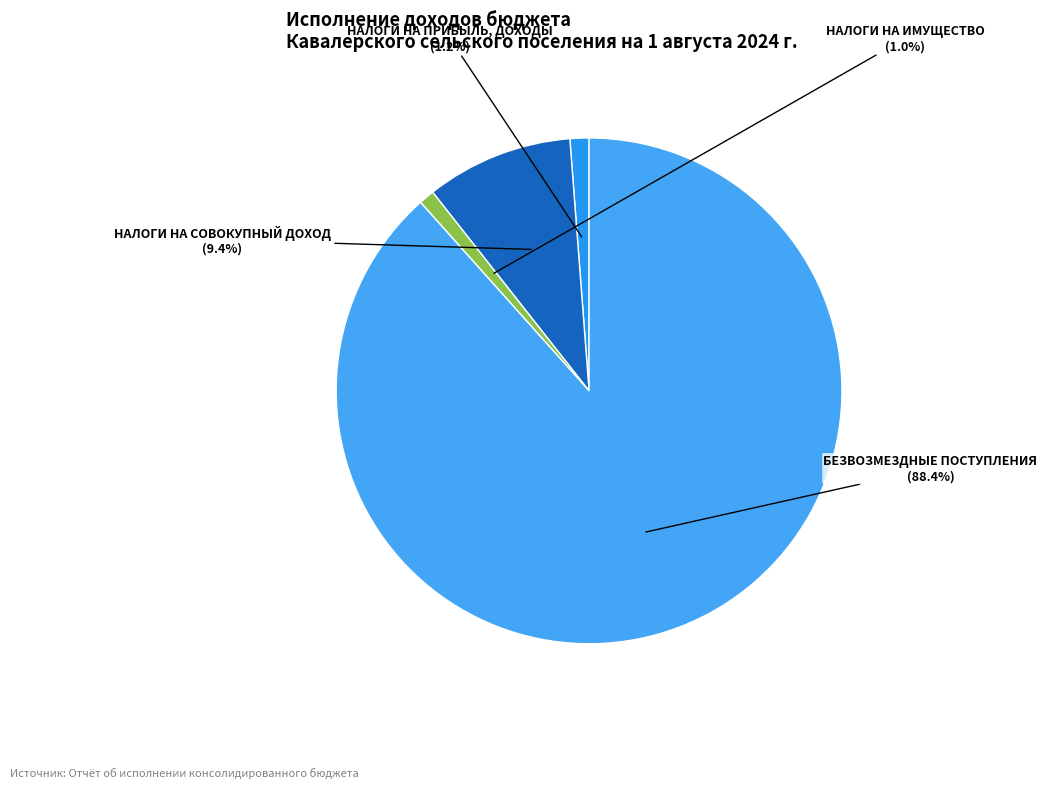

Between НАЛОГИ НА ИМУЩЕСТВО and БЕЗВОЗМЕЗДНЫЕ ПОСТУПЛЕНИЯ, which is larger?

БЕЗВОЗМЕЗДНЫЕ ПОСТУПЛЕНИЯ